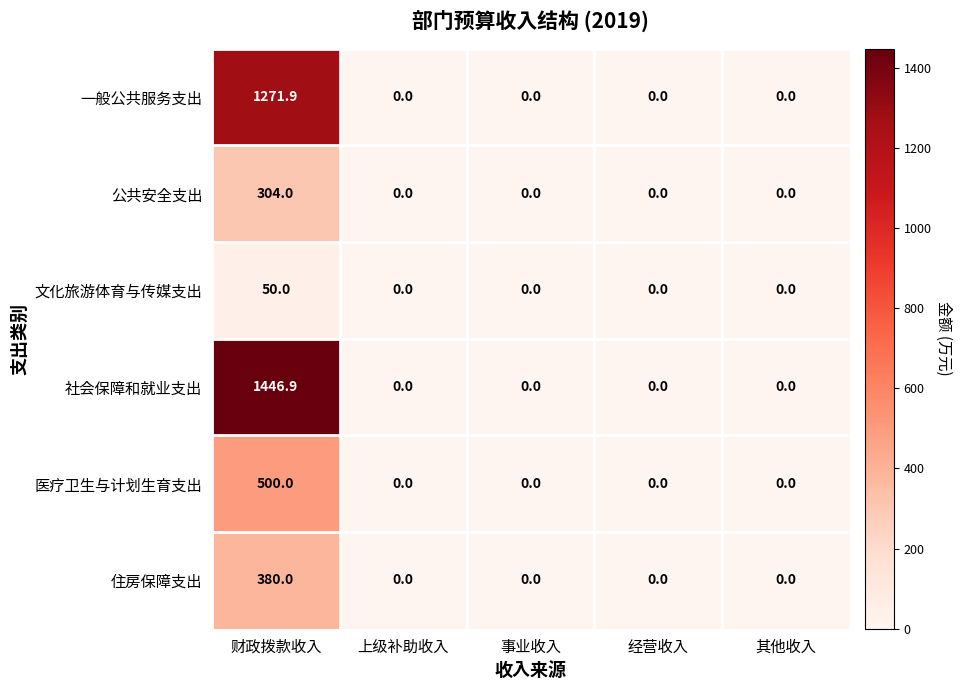

Rank the series by their maximum value, from highest to lowest.

社会保障和就业支出, 一般公共服务支出, 医疗卫生与计划生育支出, 住房保障支出, 公共安全支出, 文化旅游体育与传媒支出